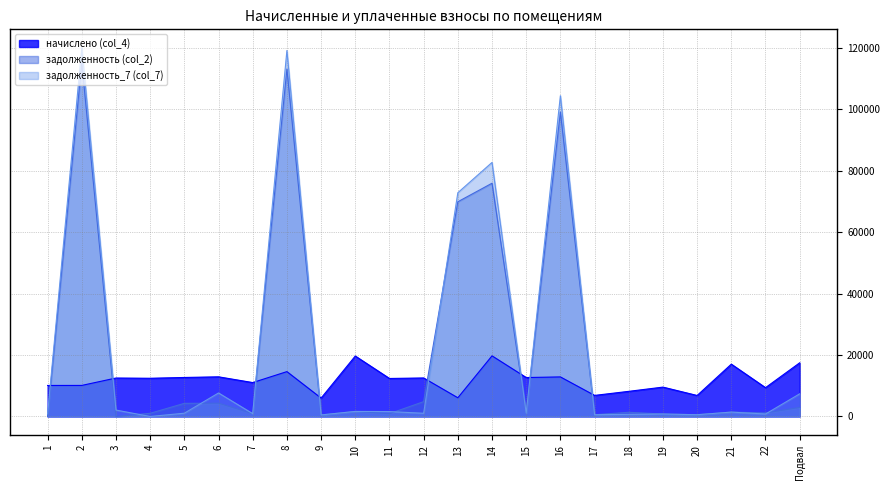

Which series ends up on top after the final intersection of начислено (col_4) and задолженность (col_2)?

начислено (col_4)